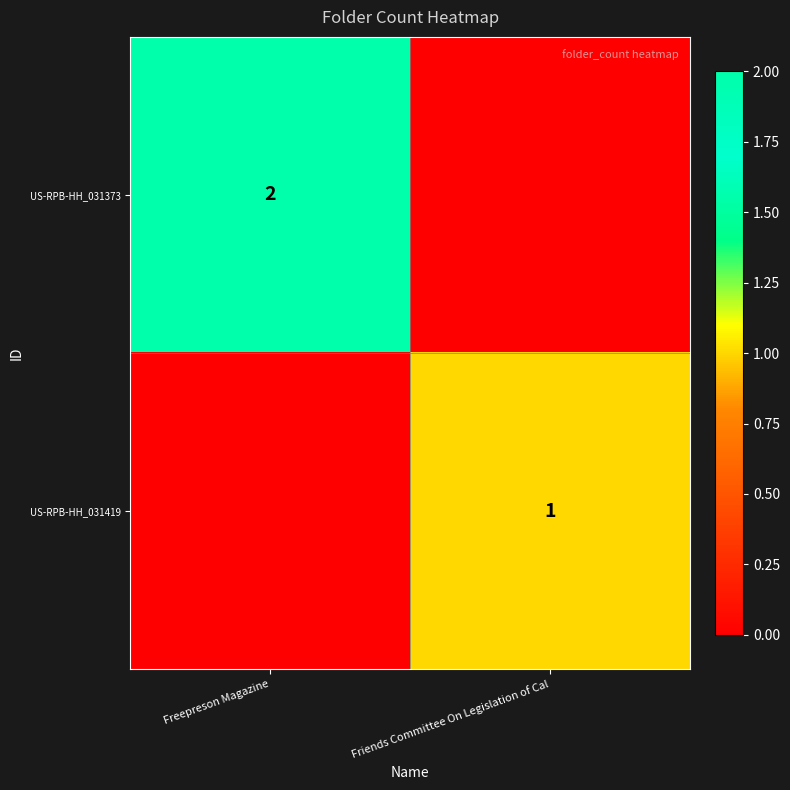

Is the value of US-RPB-HH_031373 at Freepreson Magazine greater than the value of US-RPB-HH_031419 at Friends Committee On Legislation of Cal?

Yes